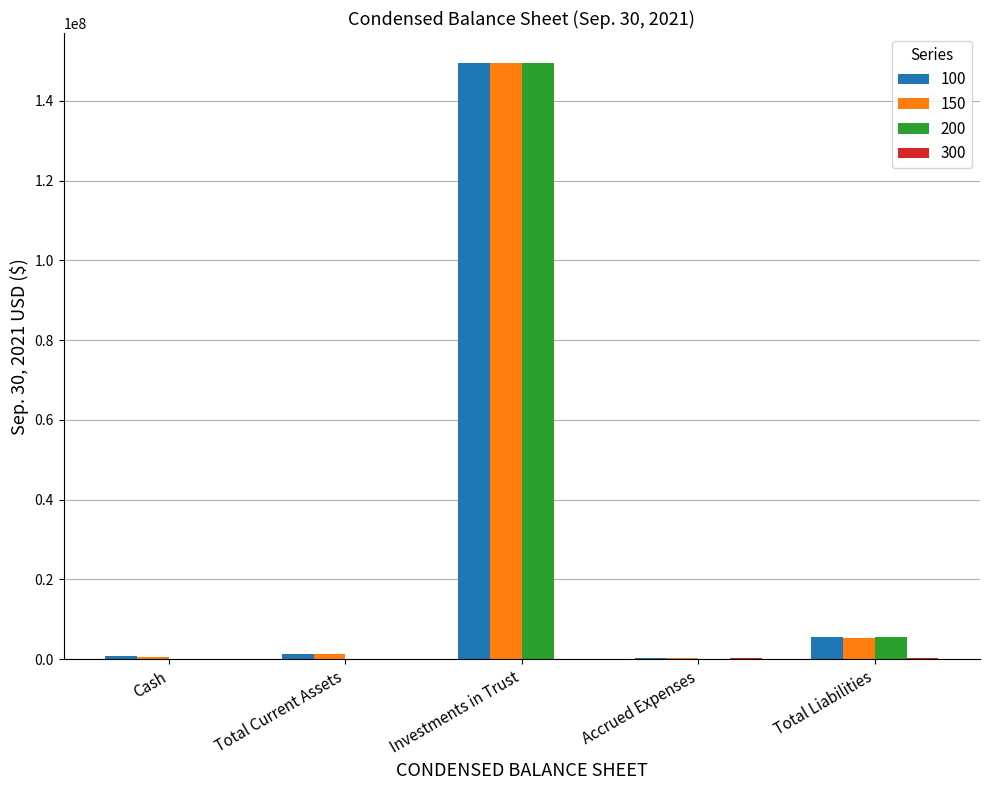

Is it true that 200 equals 5458849 at Total Liabilities?

True